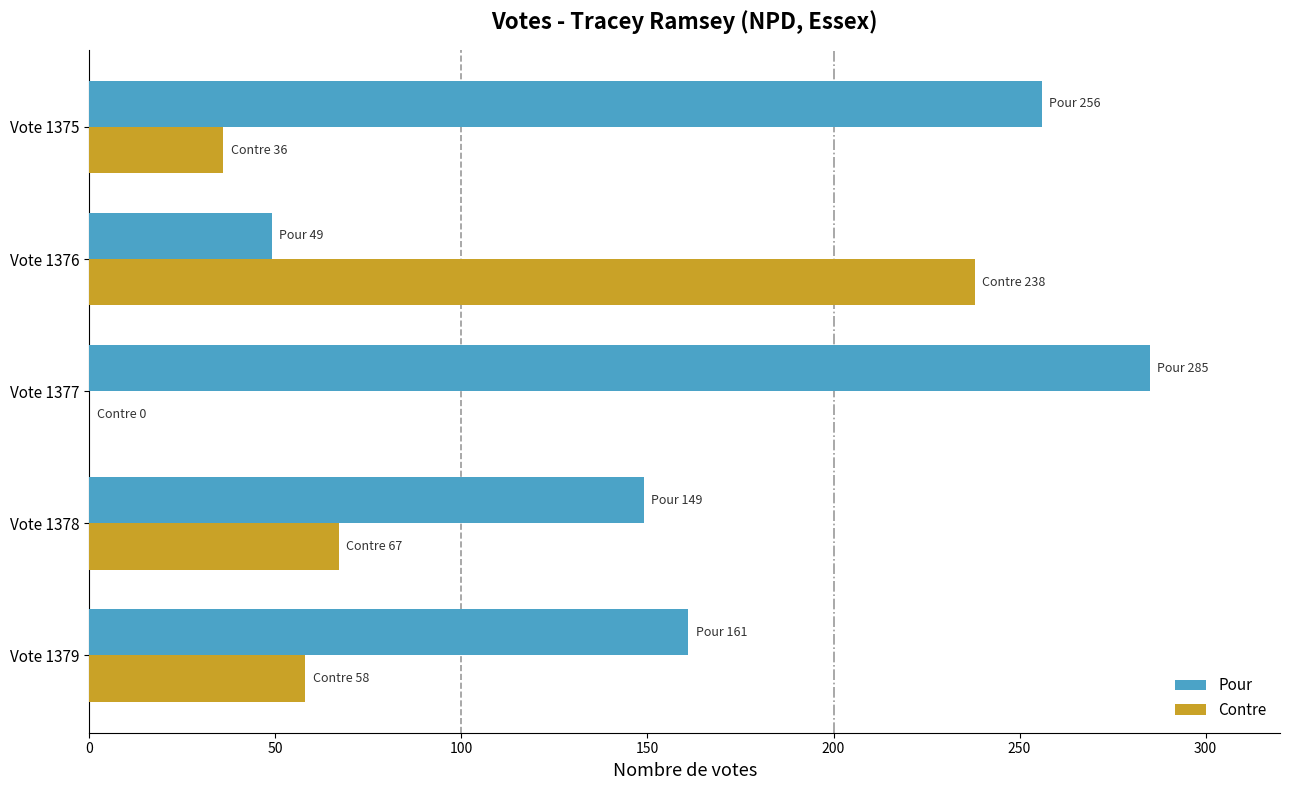

What is the approximate value of Pour at Vote 1377?

285